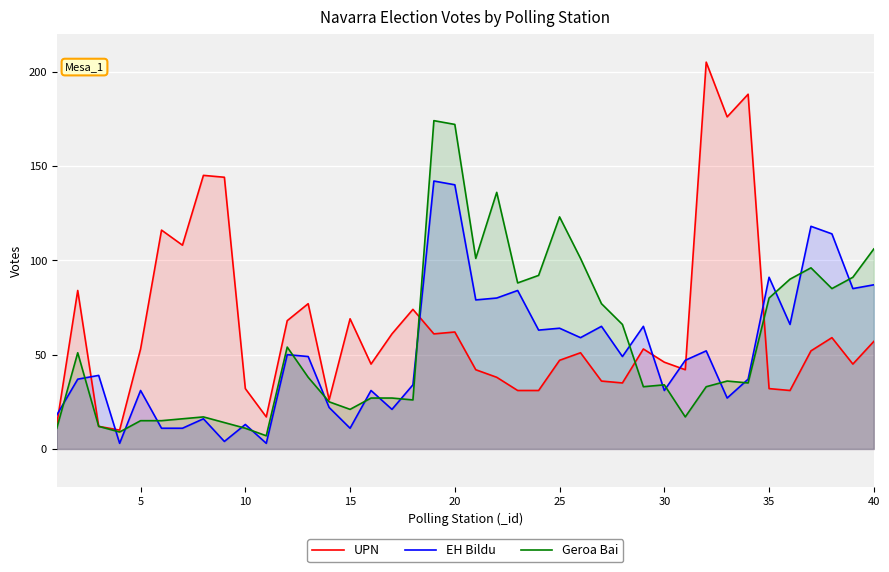

List the series in order of their peak value, lowest first.

EH Bildu, Geroa Bai, UPN